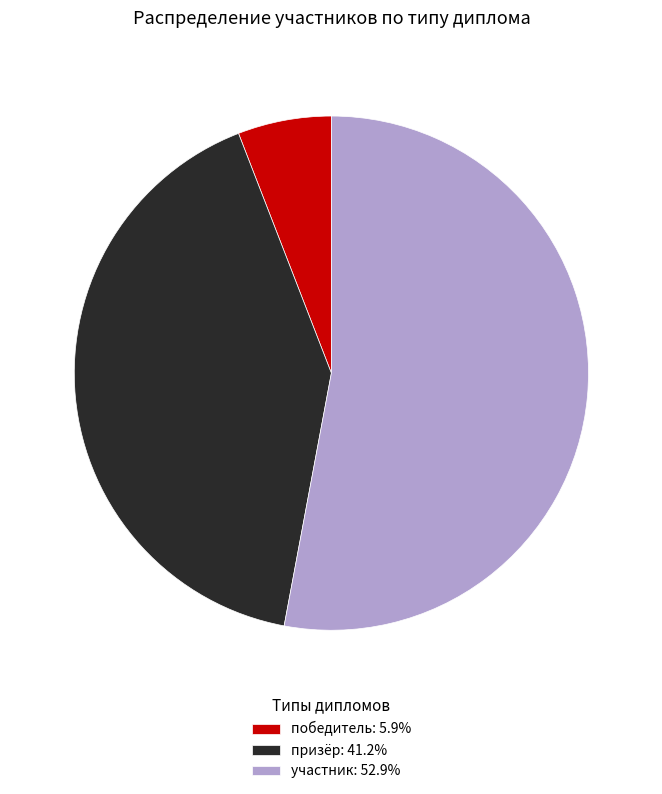

Between призёр and победитель, which is larger?

призёр